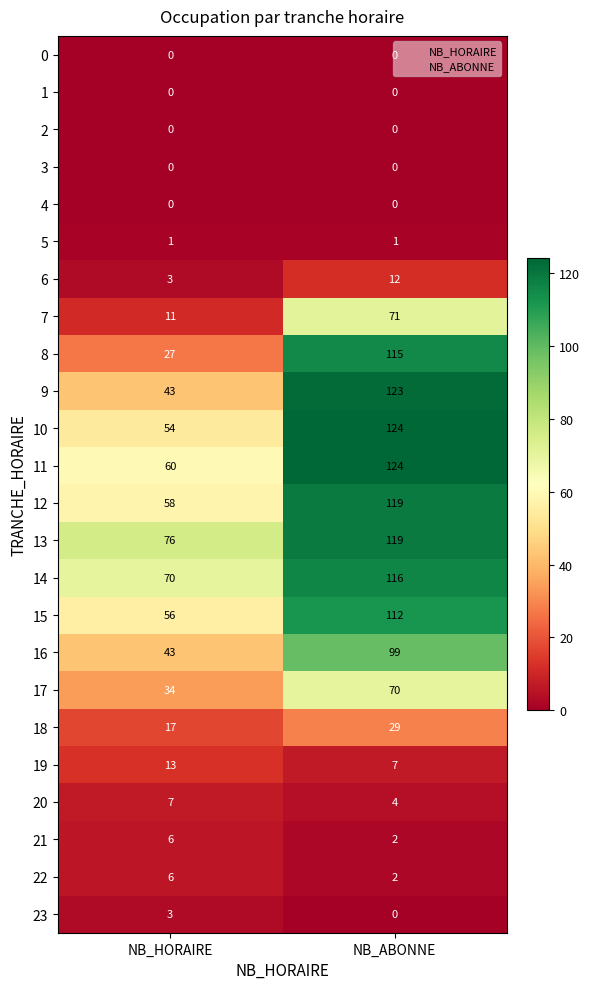

What is the maximum value for 16?

99